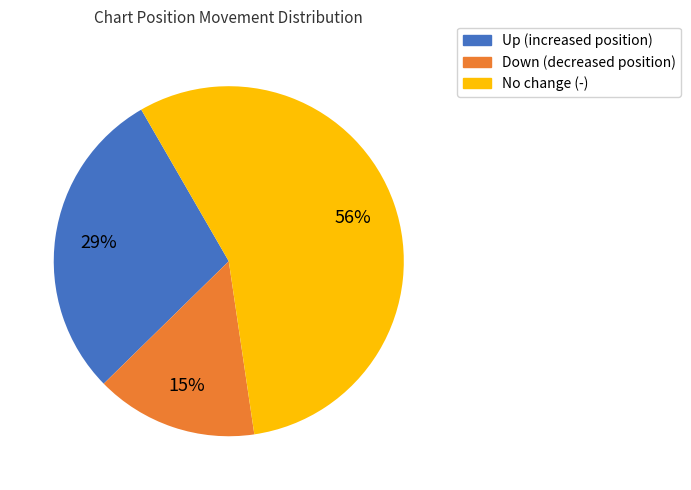

Is there any slice that represents more than half of the pie?

Yes